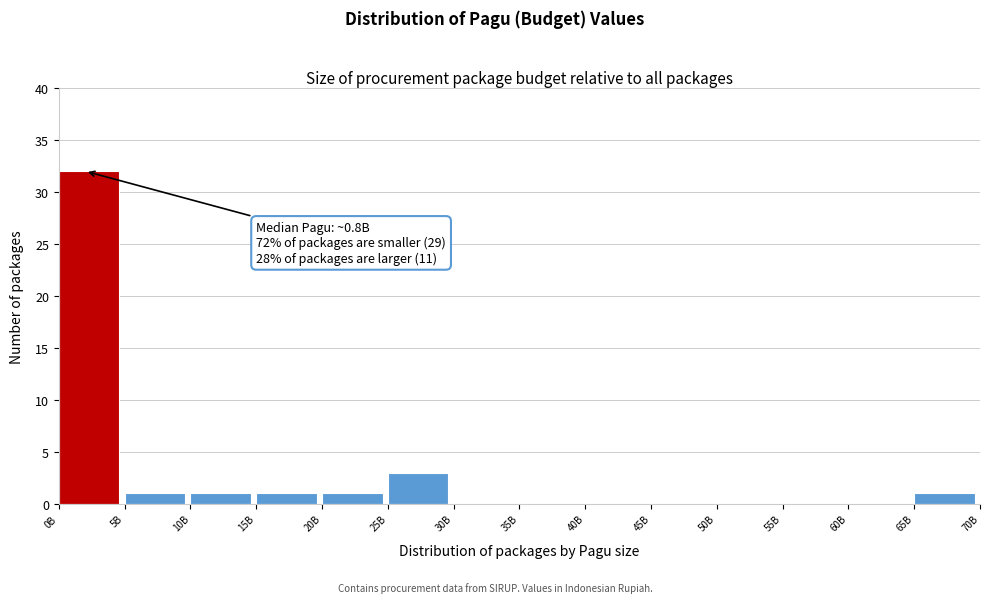

Reading left to right, transcribe all the data shown in this chart.

0B=32	5B=1	10B=1	15B=1	20B=1	25B=3	30B=0	35B=0	40B=0	45B=0	50B=0	55B=0	60B=0	65B=1